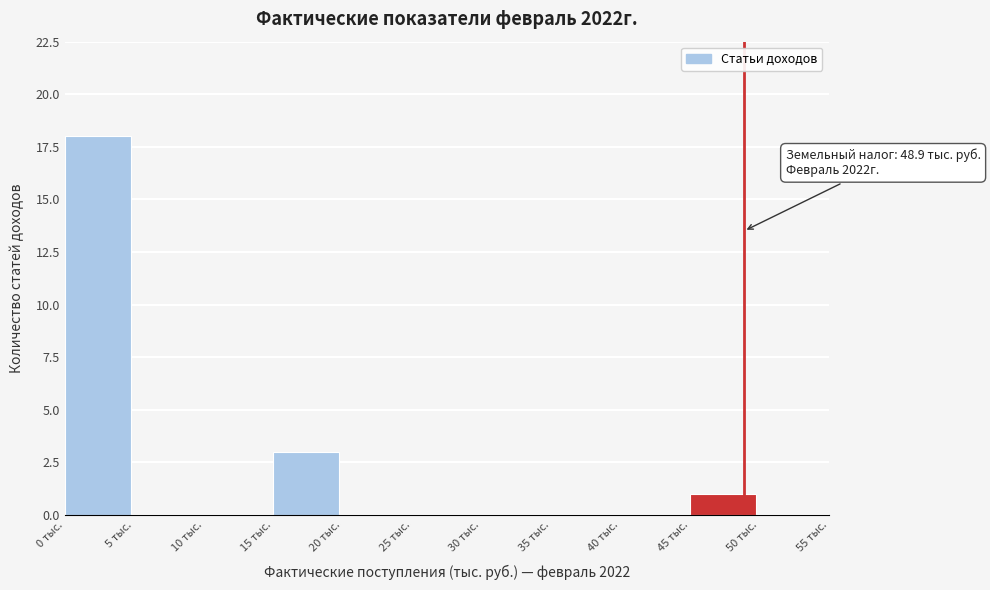

Which range on the x-axis has the tallest bar?

0 to 5